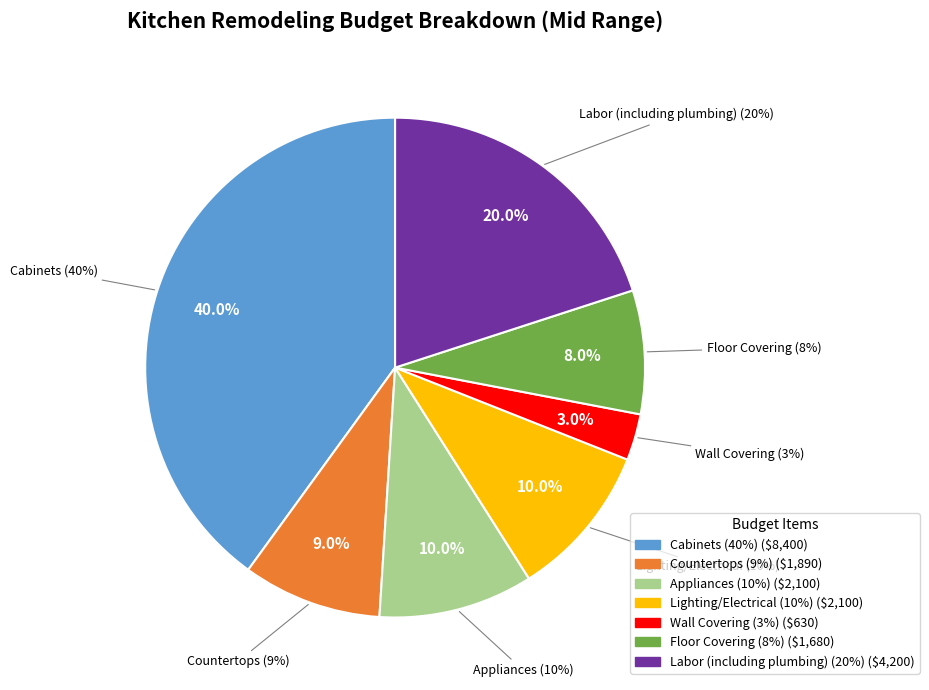

Is there any slice that represents more than half of the pie?

No